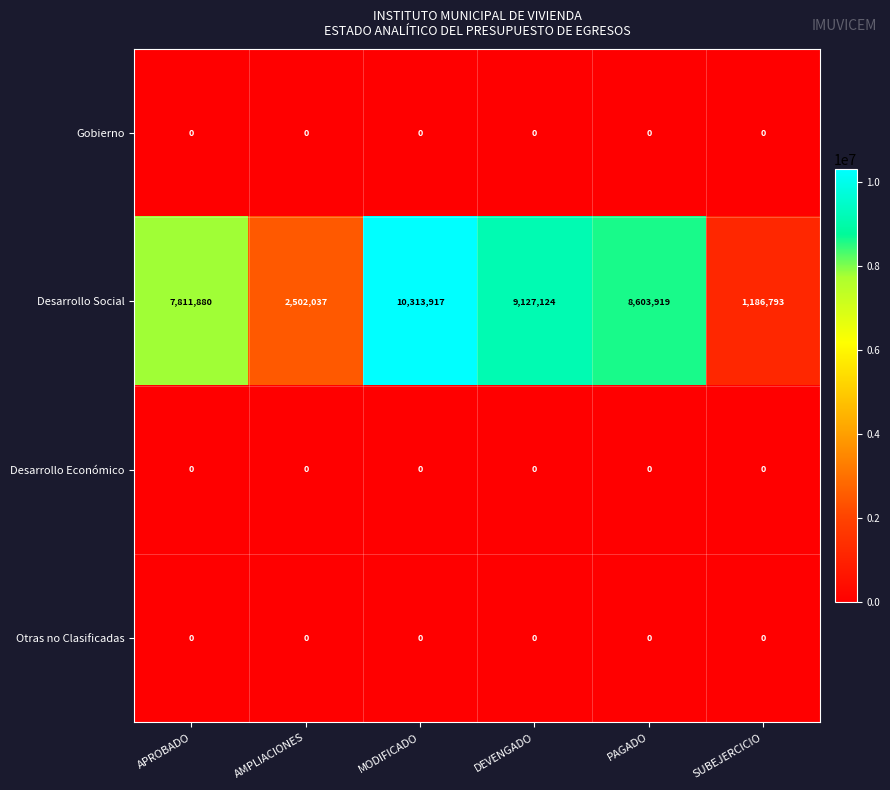

Reading left to right, list all the values displayed in this chart.

Gobierno: APROBADO=0	AMPLIACIONES=0	MODIFICADO=0	DEVENGADO=0	PAGADO=0	SUBEJERCICIO=0
Desarrollo Social: APROBADO=7811880	AMPLIACIONES=2502037	MODIFICADO=10313917	DEVENGADO=9127124	PAGADO=8603919	SUBEJERCICIO=1186793
Desarrollo Económico: APROBADO=0	AMPLIACIONES=0	MODIFICADO=0	DEVENGADO=0	PAGADO=0	SUBEJERCICIO=0
Otras no Clasificadas: APROBADO=0	AMPLIACIONES=0	MODIFICADO=0	DEVENGADO=0	PAGADO=0	SUBEJERCICIO=0